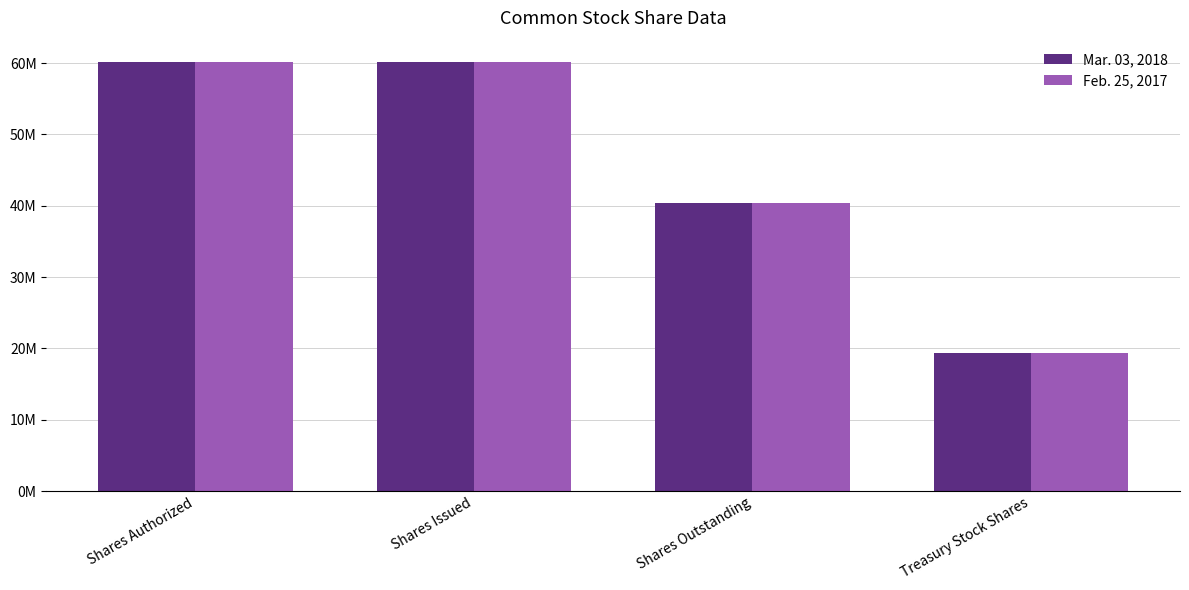

What are all the series names shown in the legend?

Mar. 03, 2018, Feb. 25, 2017